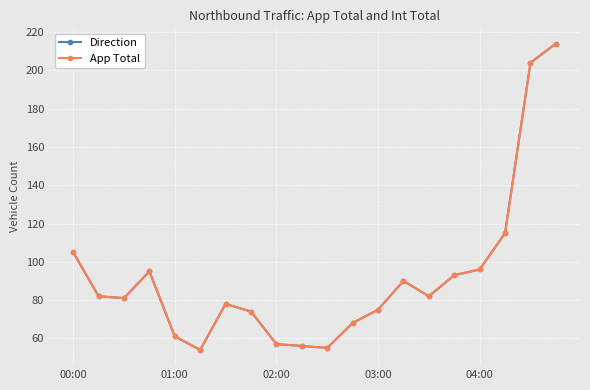

What is the minimum value shown in the chart?

54